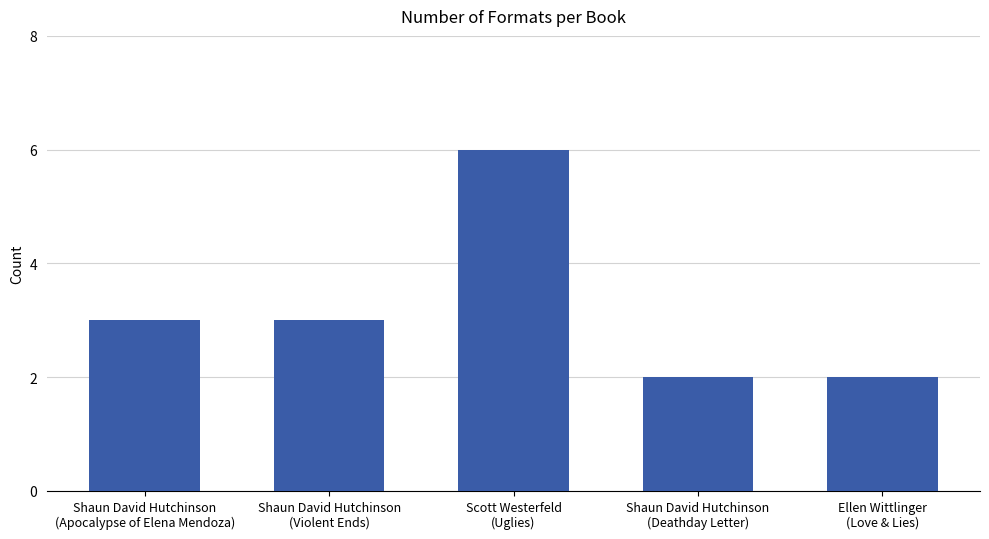

What is the maximum value shown in the chart?

6